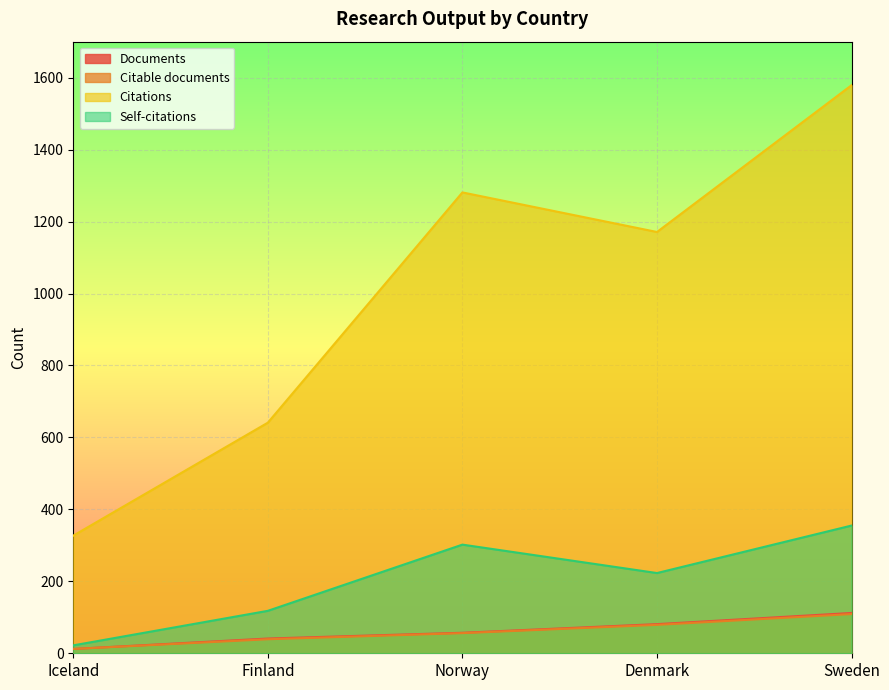

How many data points in Citable documents are above 56?

2